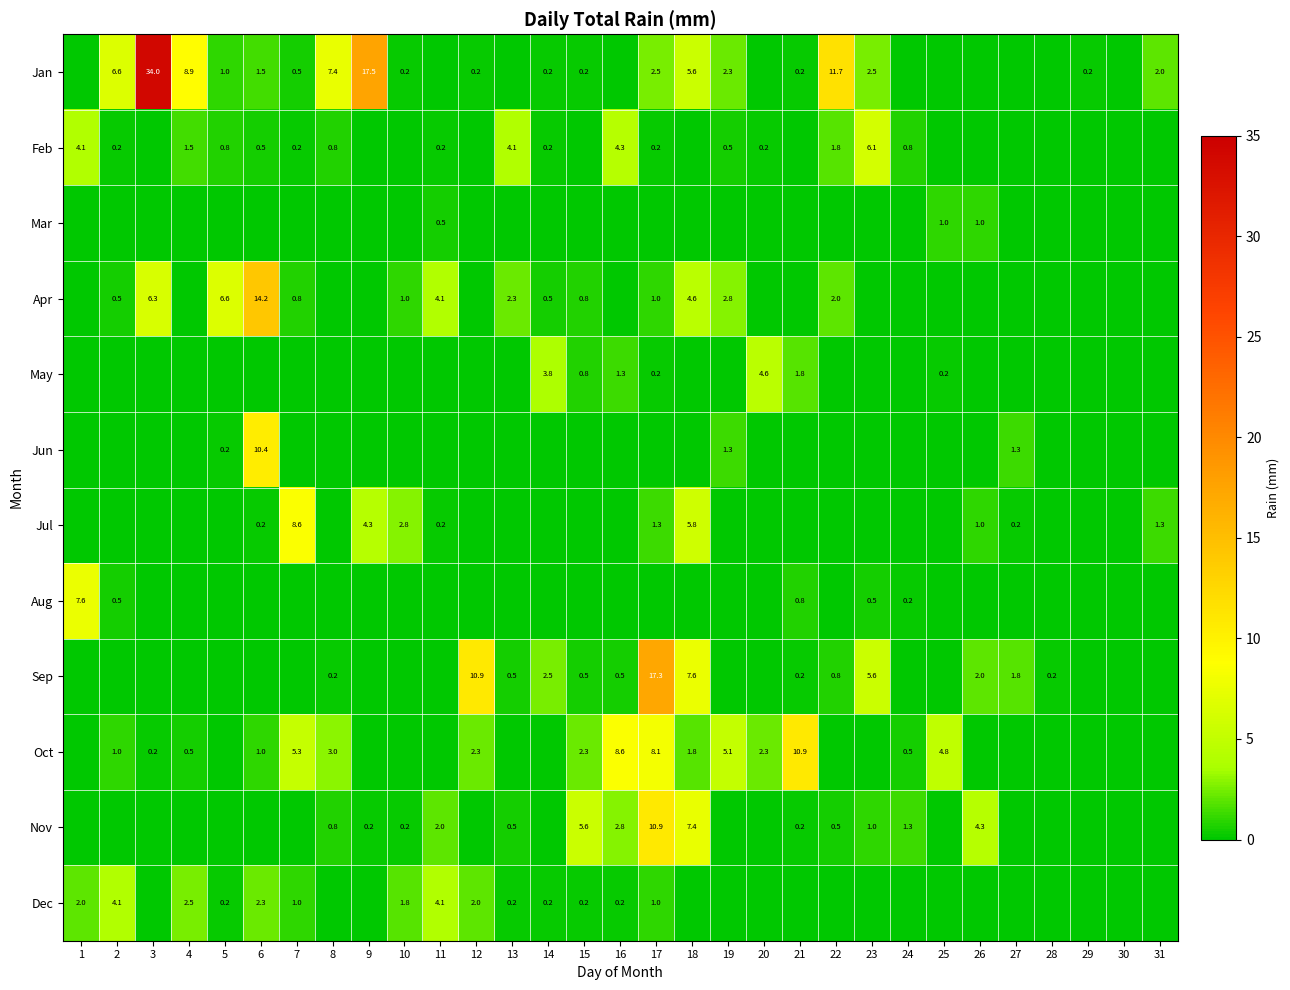

Is it true that Nov equals 0.8 at 8?

True